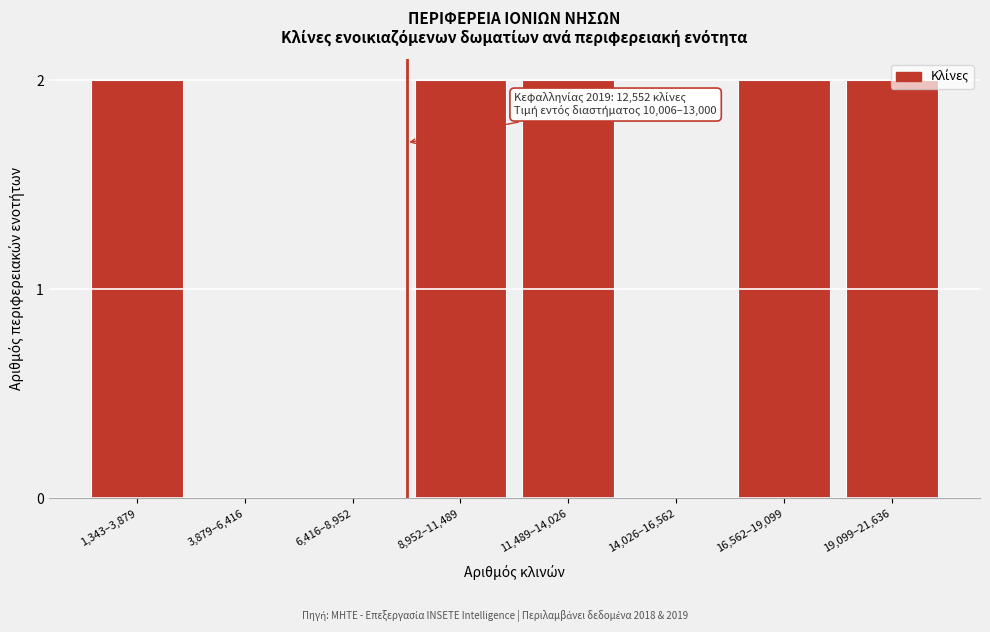

Which has a higher value, 6,416–8,952 or 8,952–11,489?

8,952–11,489